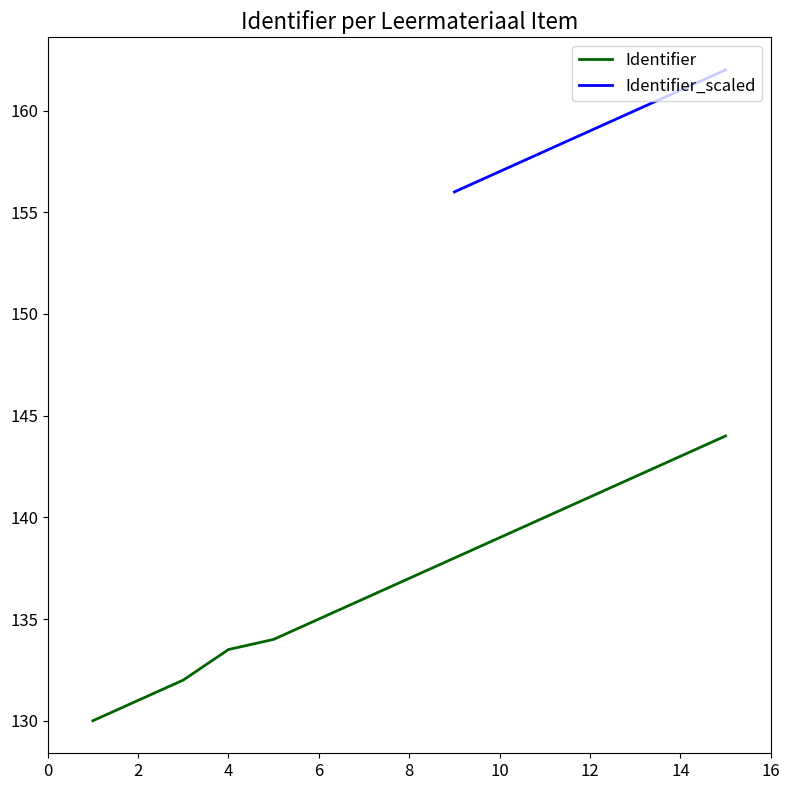

The value of Identifier at 4 is 69.1. True or false?

False